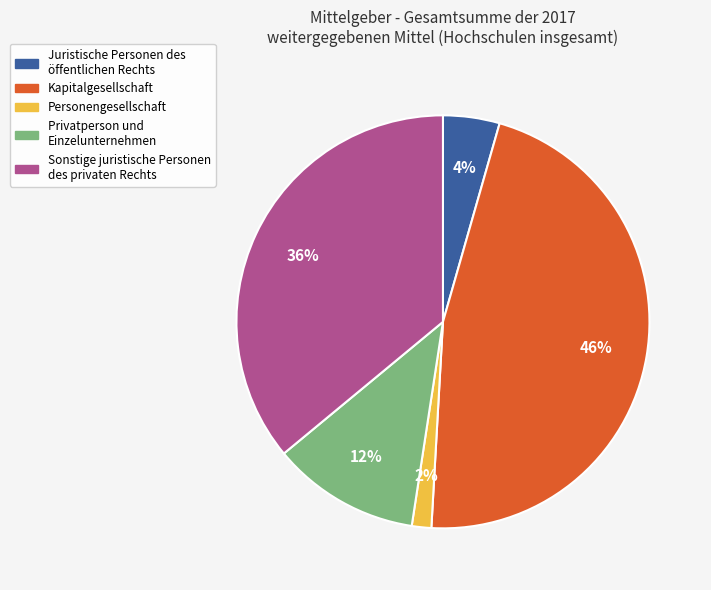

To the nearest percent, what is the combined percentage of Personengesellschaft and Kapitalgesellschaft?

48%